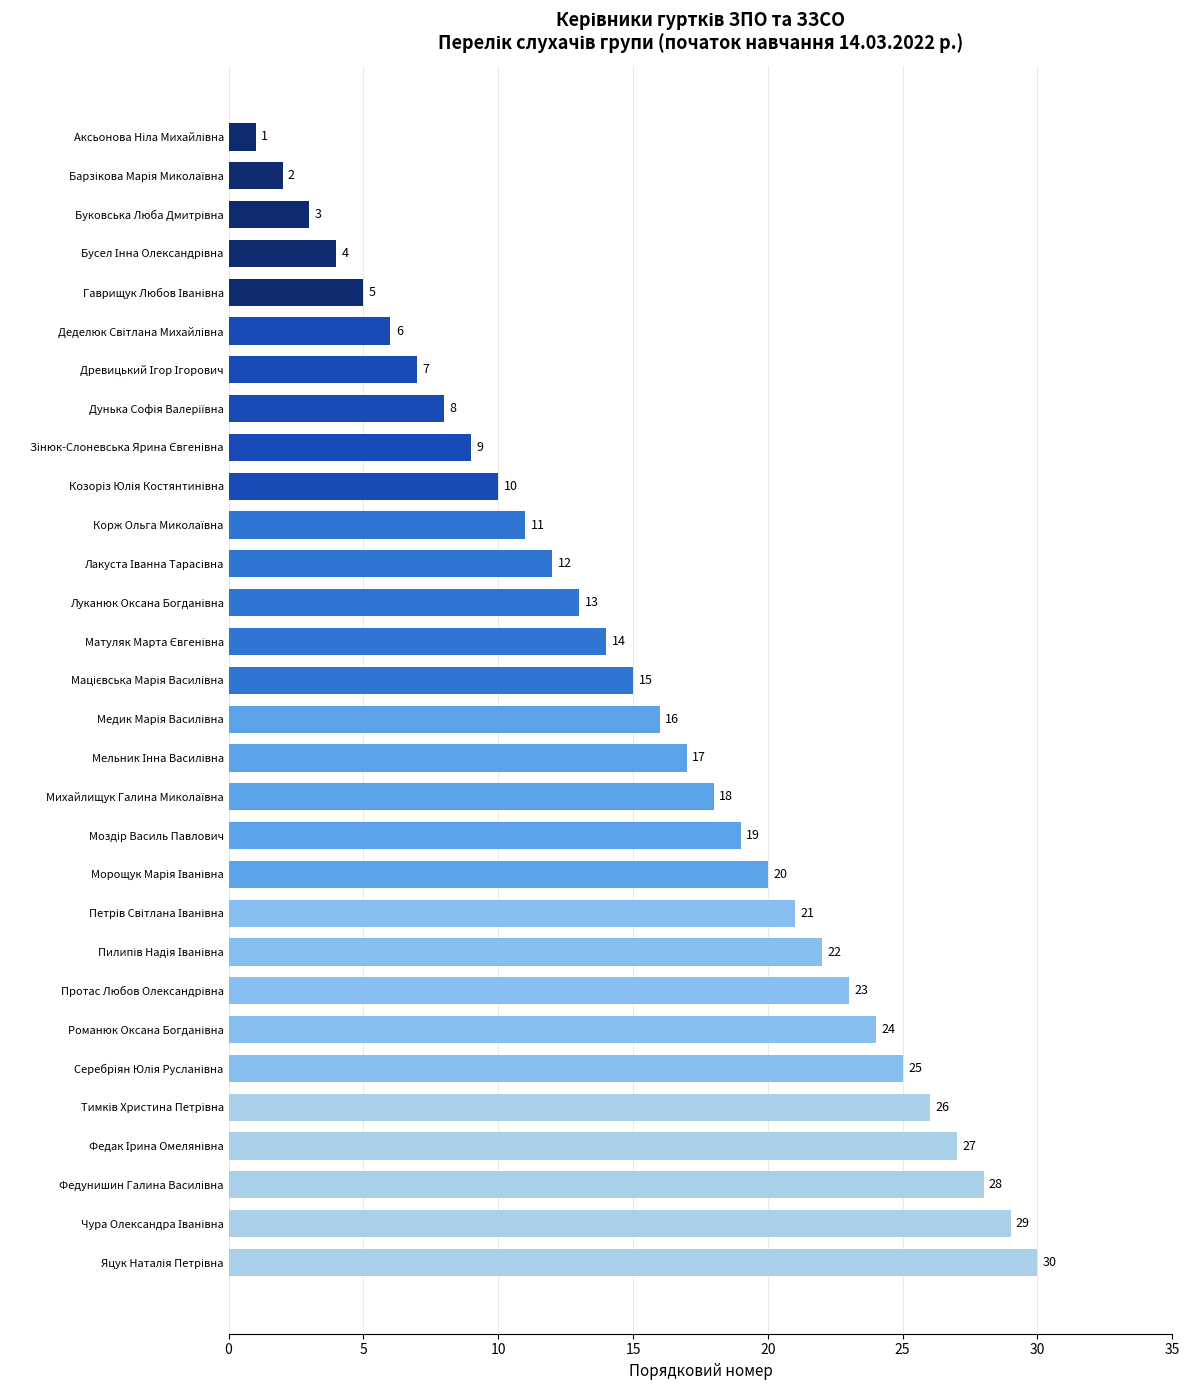

What is the difference between the maximum and minimum values?

29